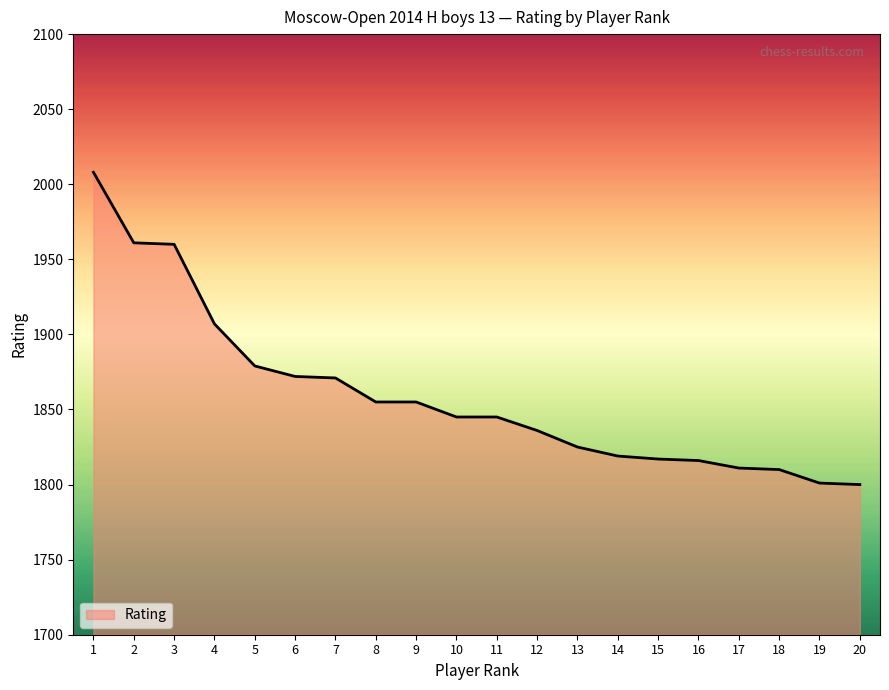

What is the difference between the values at 12 and 20?

36